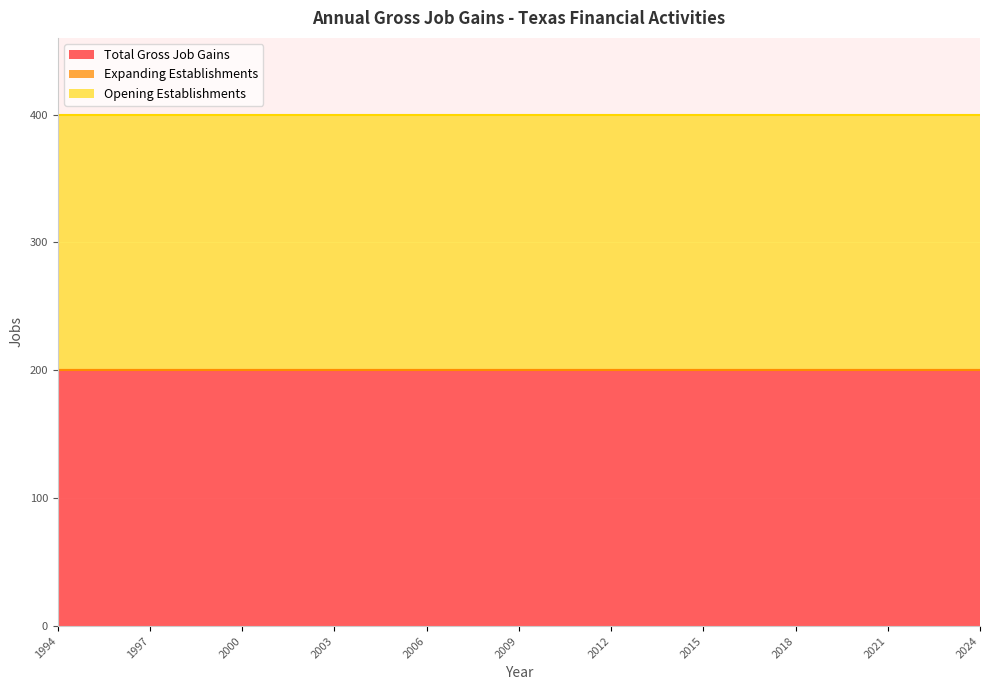

How many data points does each series have?

31